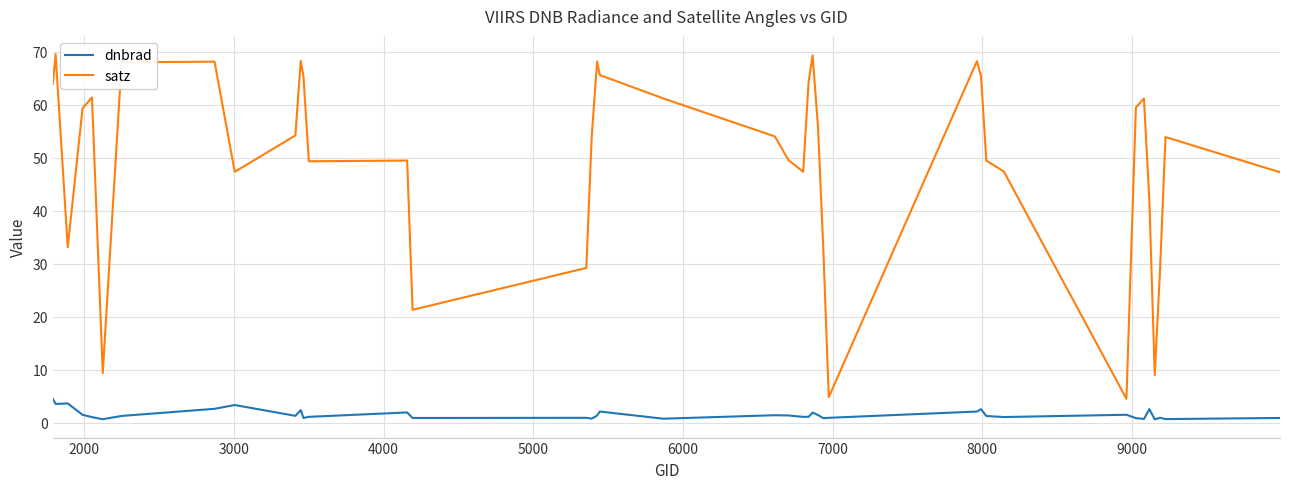

Which series has the largest total across all categories?

satz